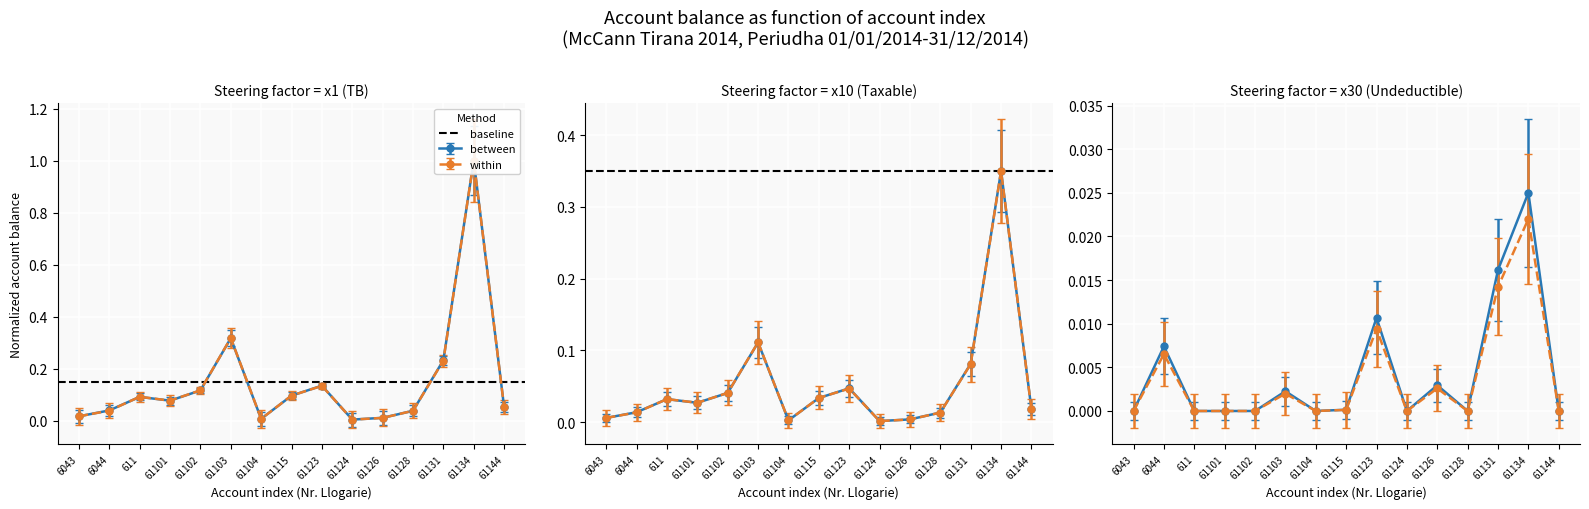

True or false: TB has a value of 0.0 at 61104.

False